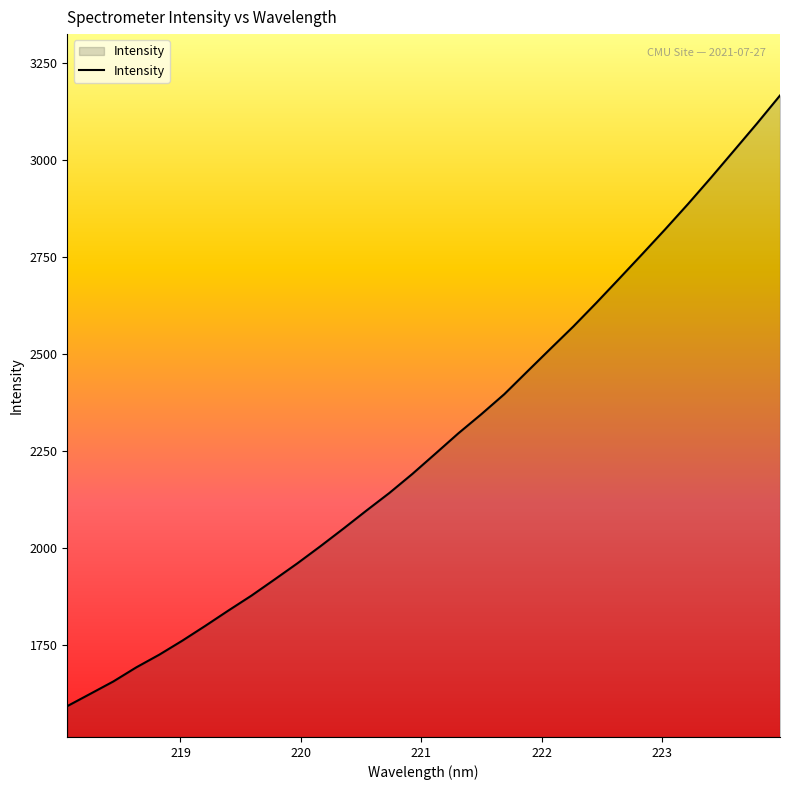

What is the difference between the maximum and minimum values?

1575.1